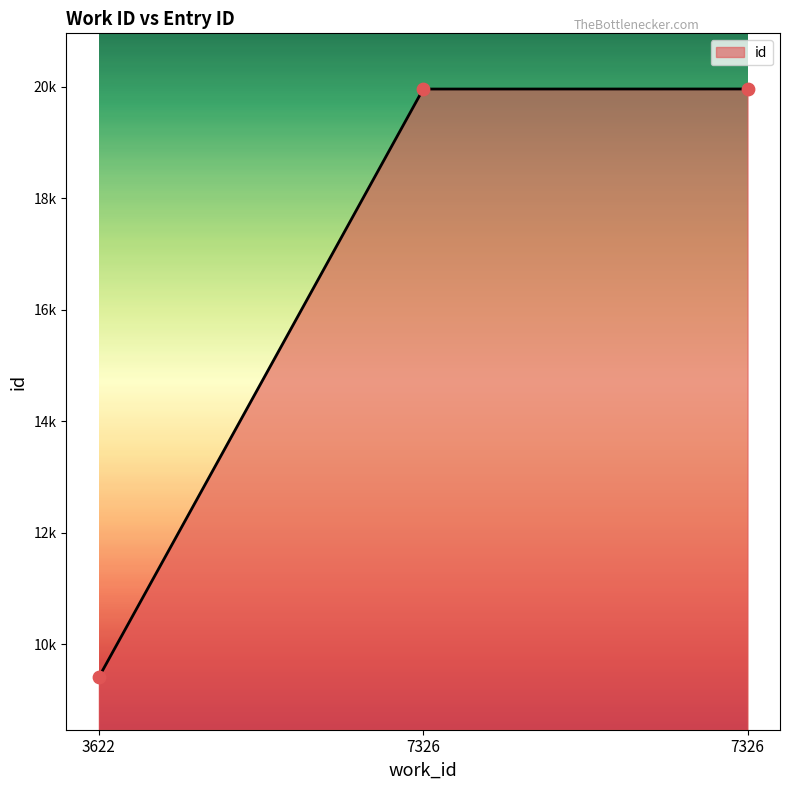

Which has a higher value, 7326 or 3622?

7326